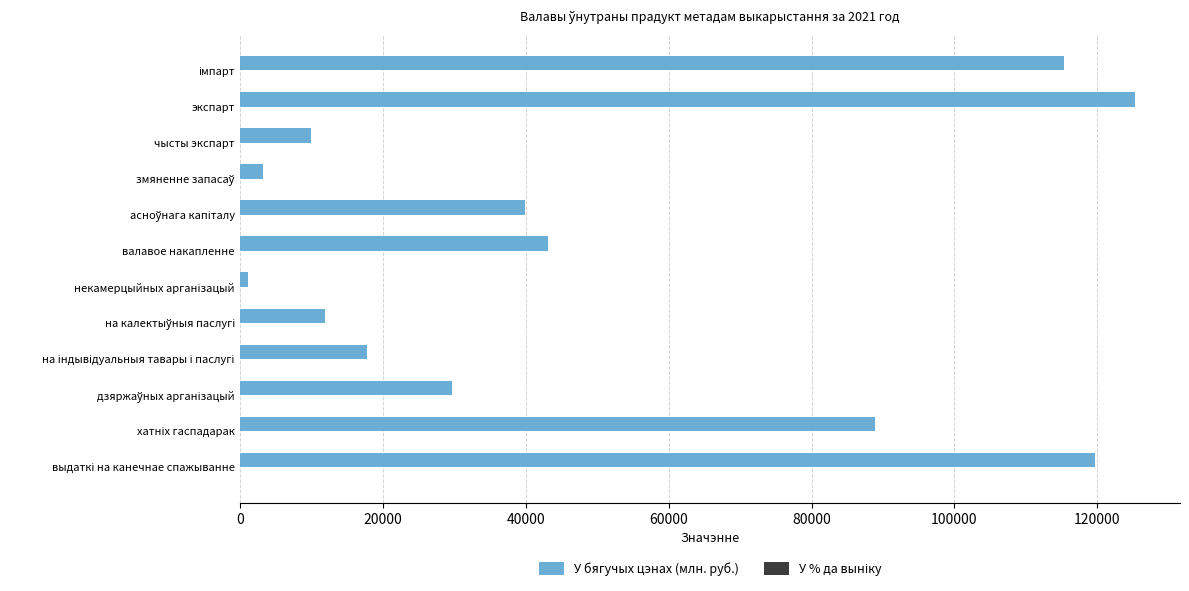

Which series has the largest total across all categories?

У бягучых цэнах (млн. руб.)